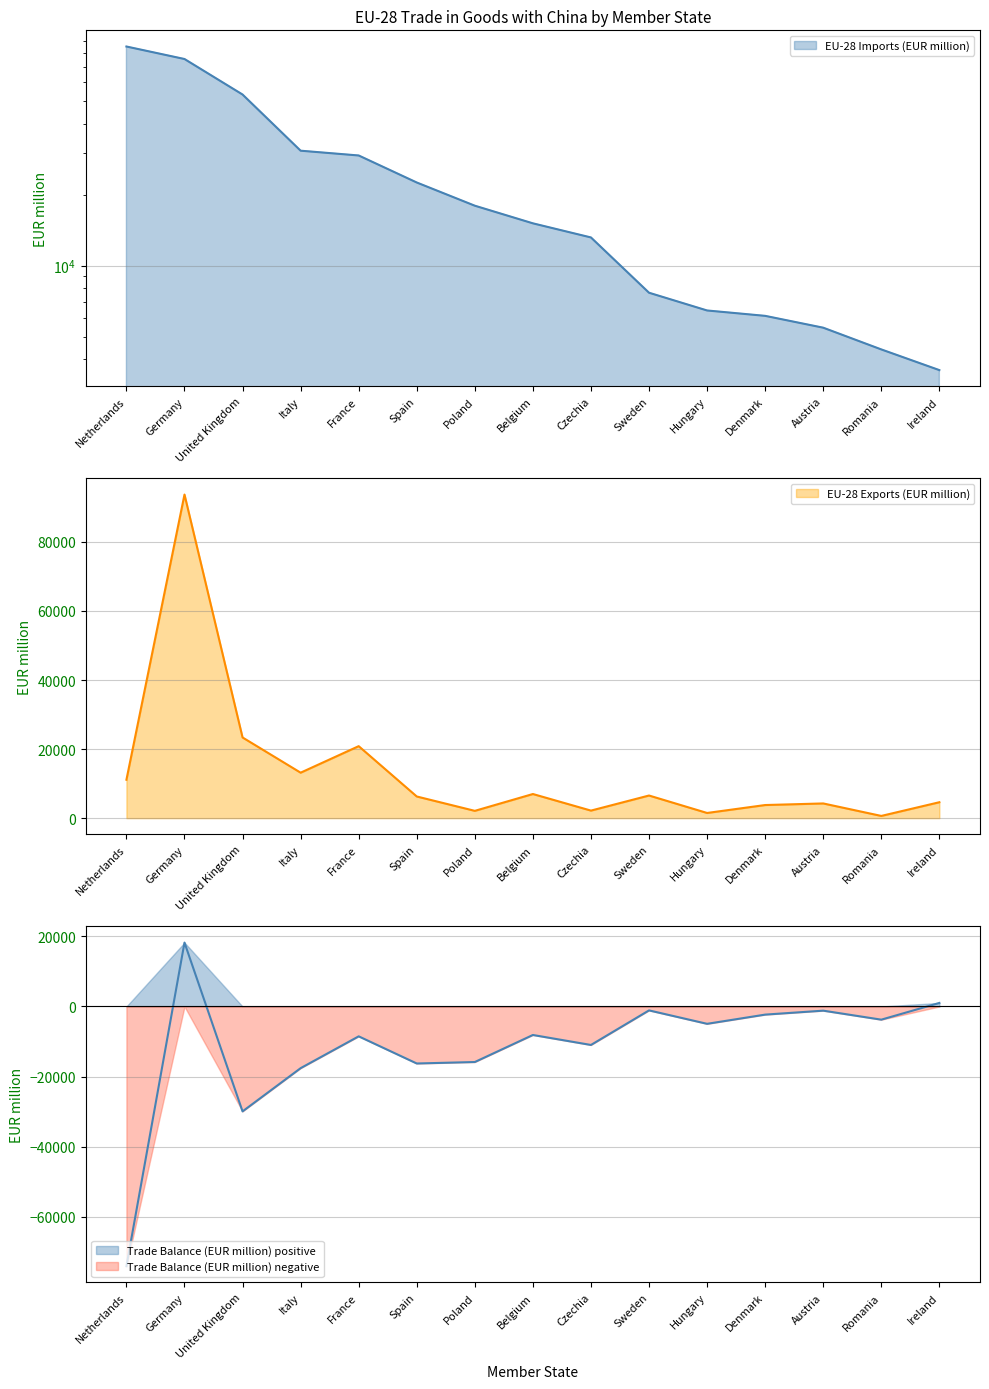

True or false: EU-28 Imports (EUR million) has a value of 30780.4 at Italy.

True